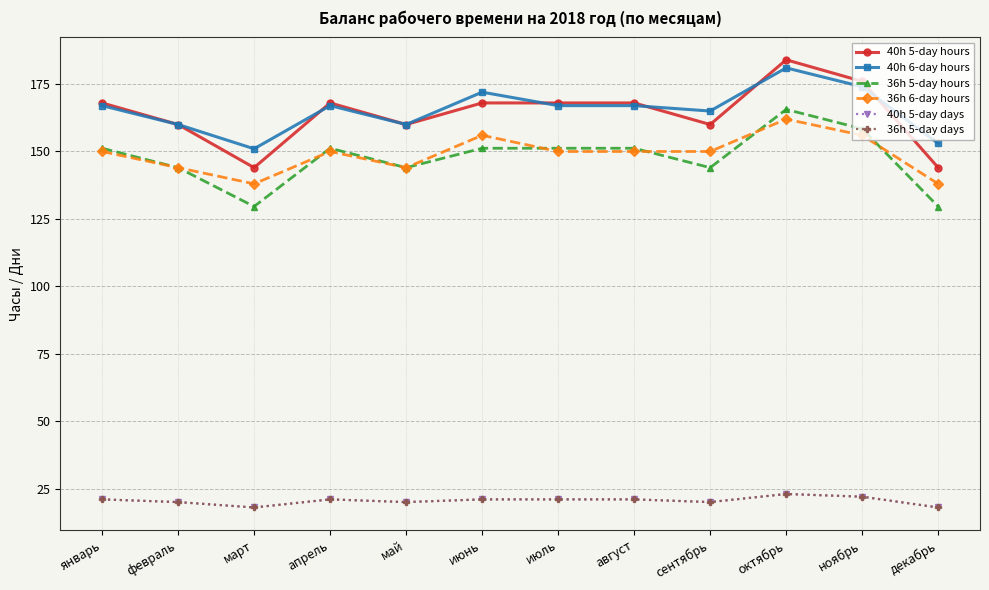

Reading left to right, transcribe all the data shown in this chart.

40h 5-day hours: 168.0	160.0	144.0	168.0	160.0	168.0	168.0	168.0	160.0	184.0	176.0	144.0
40h 6-day hours: 167.0	160.0	151.0	167.0	160.0	172.0	167.0	167.0	165.0	181.0	174.0	153.0
36h 5-day hours: 151.2	144.0	129.6	151.2	144.0	151.2	151.2	151.2	144.0	165.6	158.4	129.6
36h 6-day hours: 150.0	144.0	138.0	150.0	144.0	156.0	150.0	150.0	150.0	162.0	156.0	138.0
40h 5-day days: 21.0	20.0	18.0	21.0	20.0	21.0	21.0	21.0	20.0	23.0	22.0	18.0
36h 5-day days: 21.0	20.0	18.0	21.0	20.0	21.0	21.0	21.0	20.0	23.0	22.0	18.0